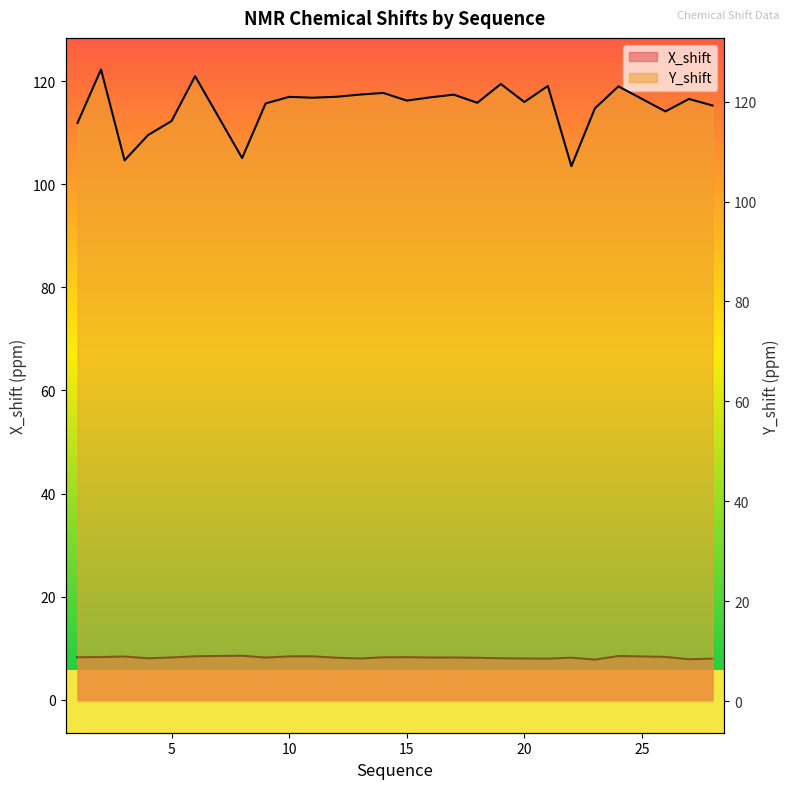

Does the chart have visible grid lines?

No